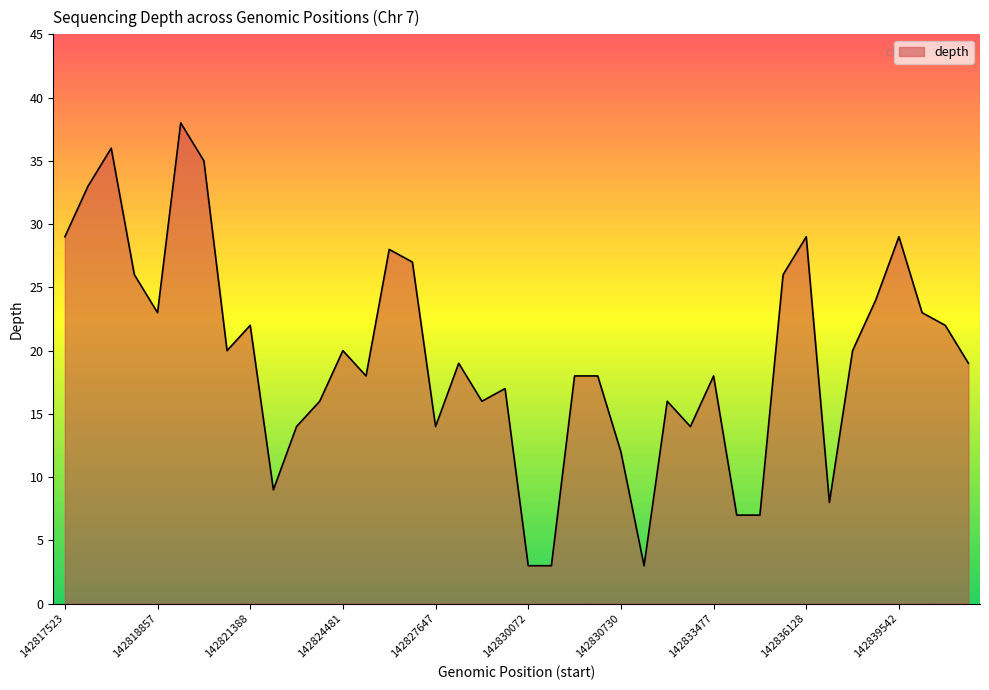

Reading right to left, what are all the values shown in this chart?

19	22	23	29	24	20	8	29	26	7	7	18	14	16	3	12	18	18	3	3	17	16	19	14	27	28	18	20	16	14	9	22	20	35	38	23	26	36	33	29